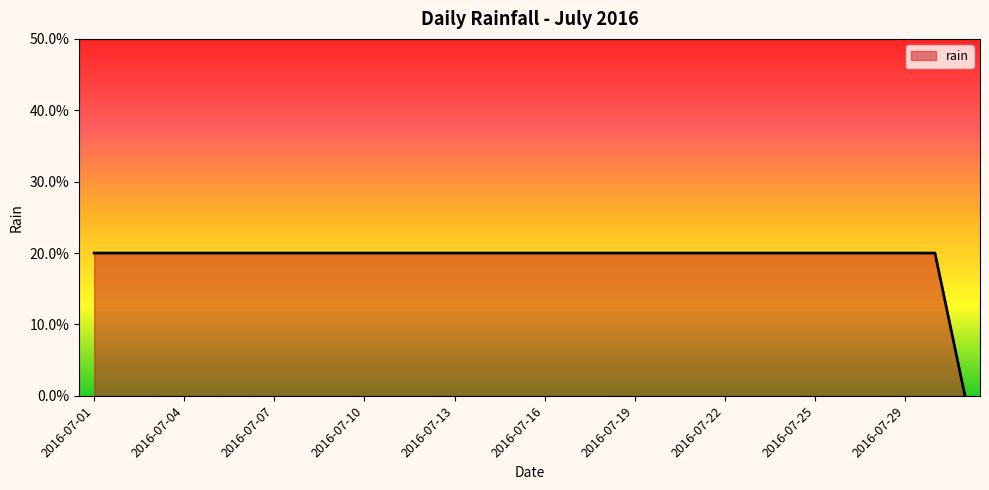

What is the average value?

0.2